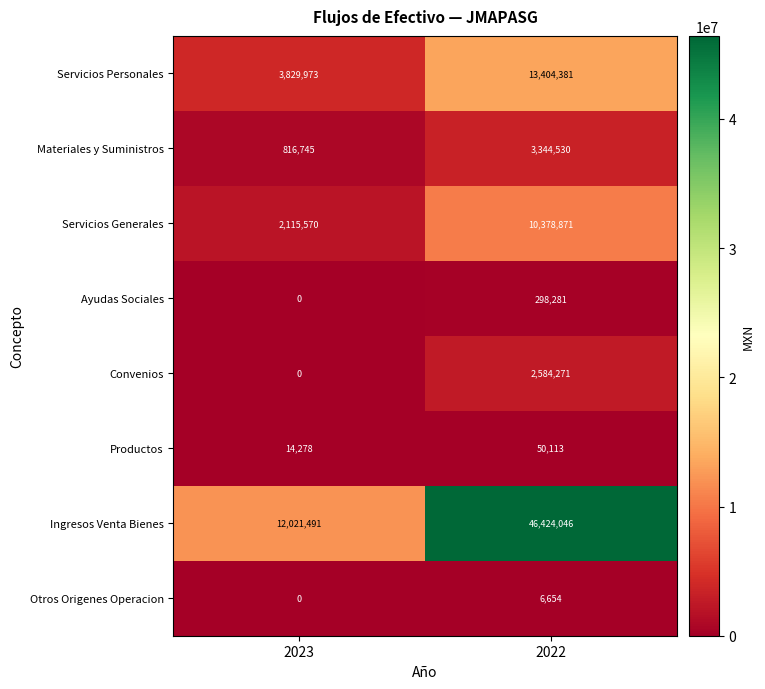

List the series in order of their peak value, lowest first.

Otros Origenes Operacion, Productos, Ayudas Sociales, Convenios, Materiales y Suministros, Servicios Generales, Servicios Personales, Ingresos Venta Bienes